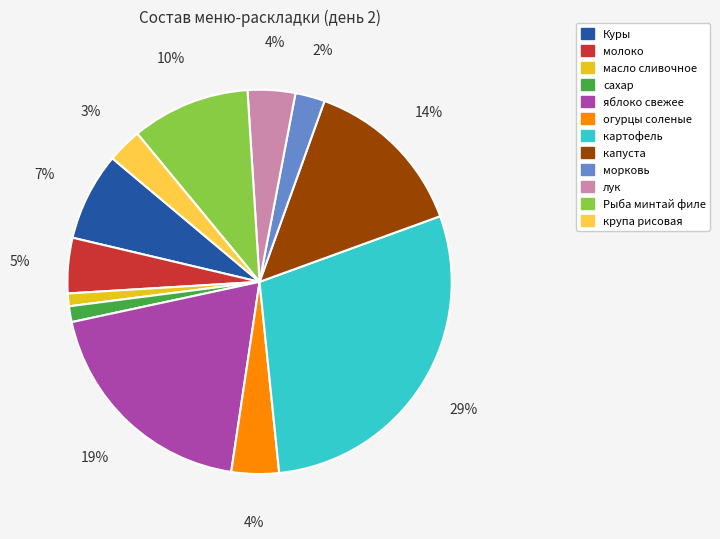

To the nearest percent, what percentage of the pie is морковь?

2%